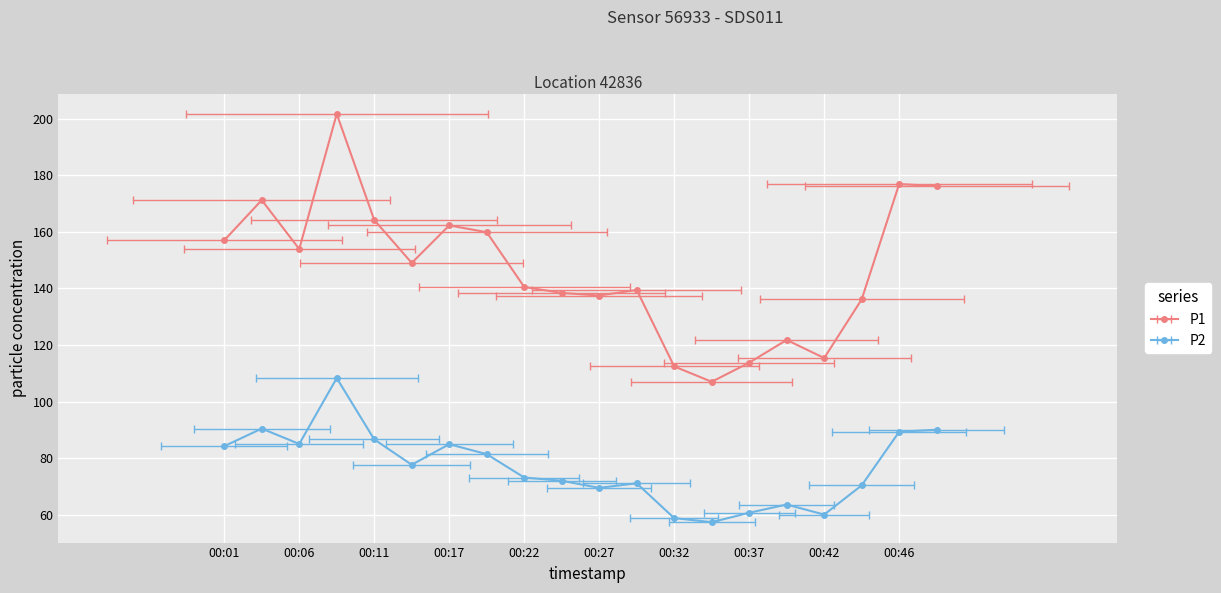

In P2, how many points are higher than both neighbors (excluding endpoints)?

5